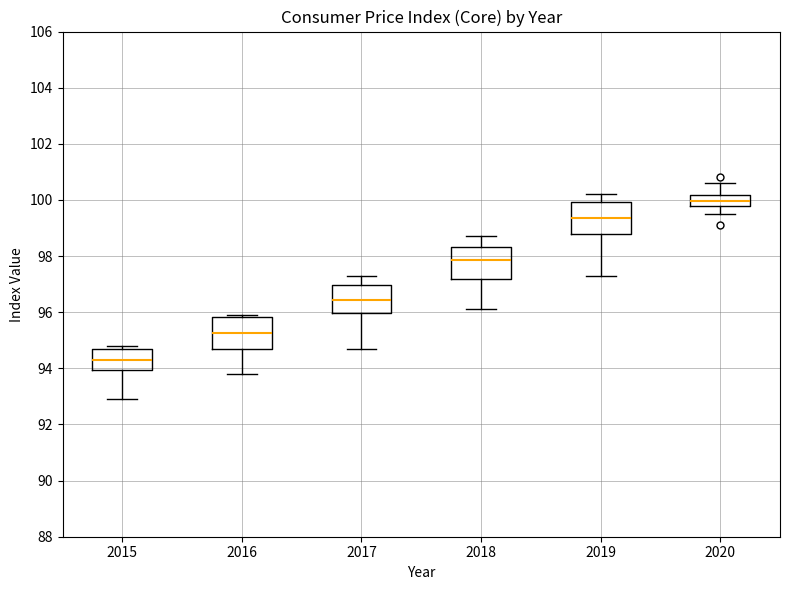

Reading left to right, read every box against the y-axis: the position of its median line, the range the box covers, and the ends of its whiskers. The values are not printed on the chart, so give them approximately, as read against the axis.

2015: median 94.4, box 94.0 to 94.8, whiskers 93.0 to 94.8 (just above the box's upper edge)
2016: median 95.2, box 94.8 to 95.8, whiskers 93.8 to 96.0
2017: median 96.4, box 96.0 to 97.0, whiskers 94.8 to 97.4
2018: median 97.8, box 97.2 to 98.4, whiskers 96.2 to 98.8
2019: median 99.4, box 98.8 to 100.0, whiskers 97.4 to 100.2
2020: median 100.0, box 99.8 to 100.2, whiskers 99.6 to 100.6